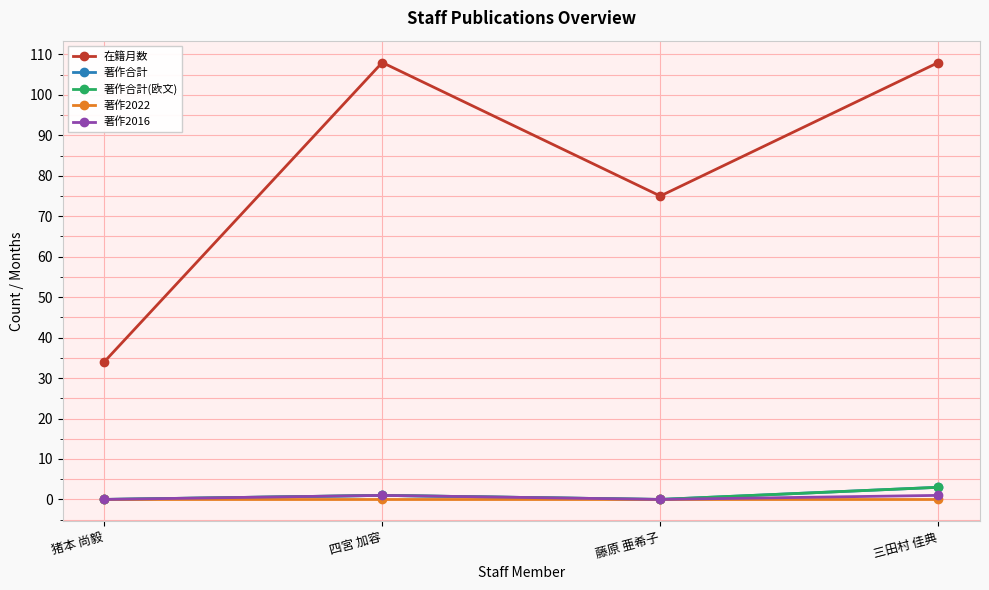

Does the chart have visible grid lines?

Yes